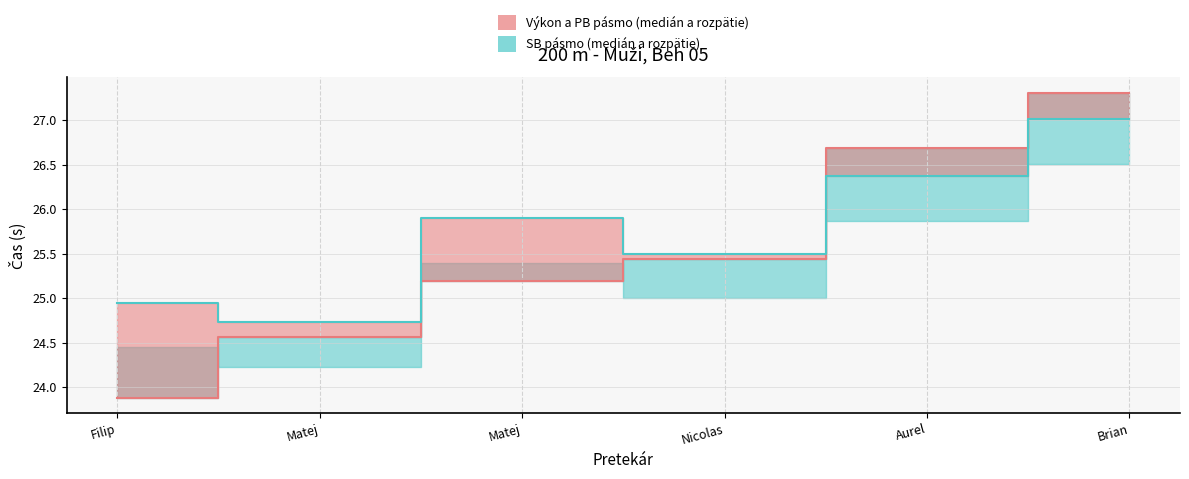

How many values in the SB (medián) series exceed 25?

4